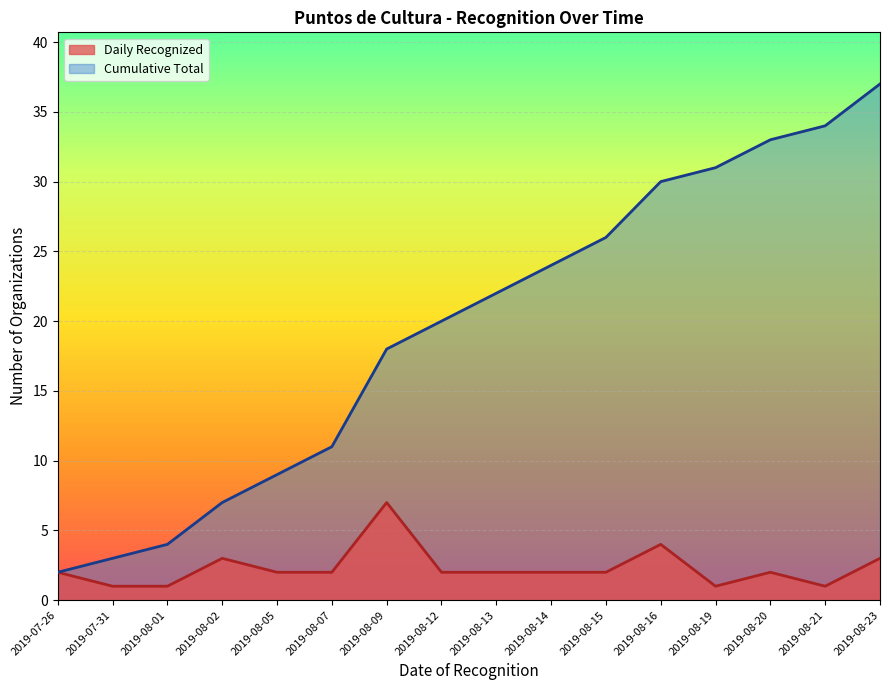

At how many categories does at least one series exceed 16?

10